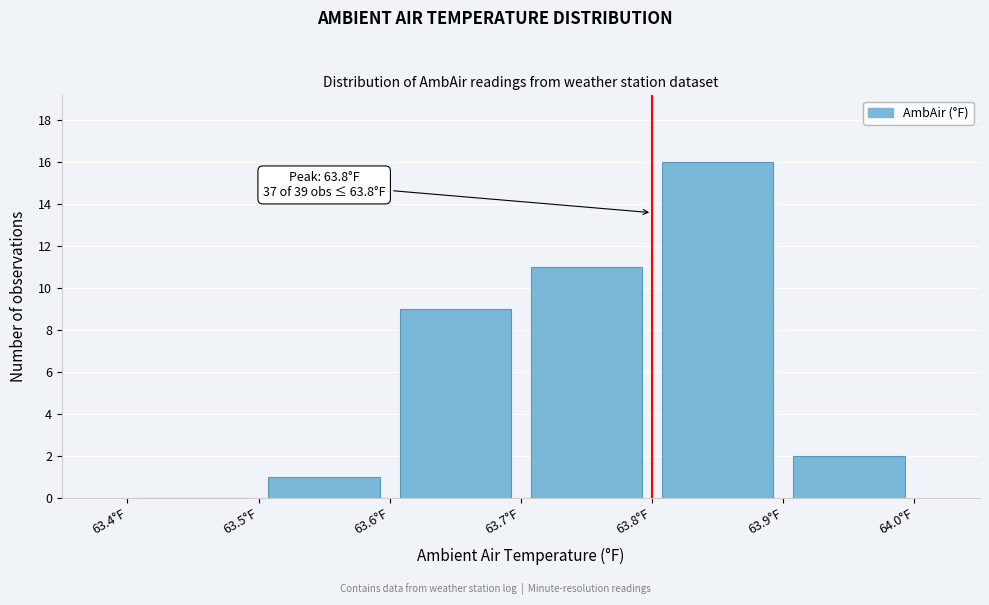

Over which range of the x-axis is the bar tallest?

63.8 to 63.9